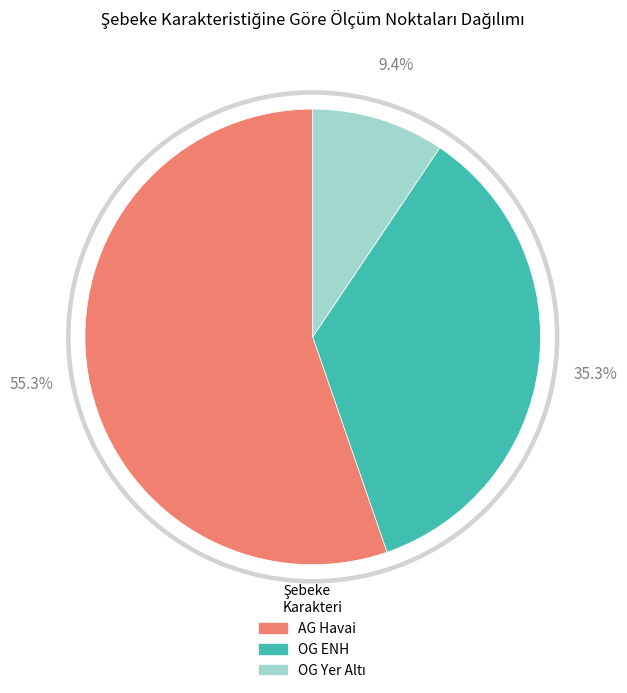

To the nearest percent, what is the average slice percentage?

33%